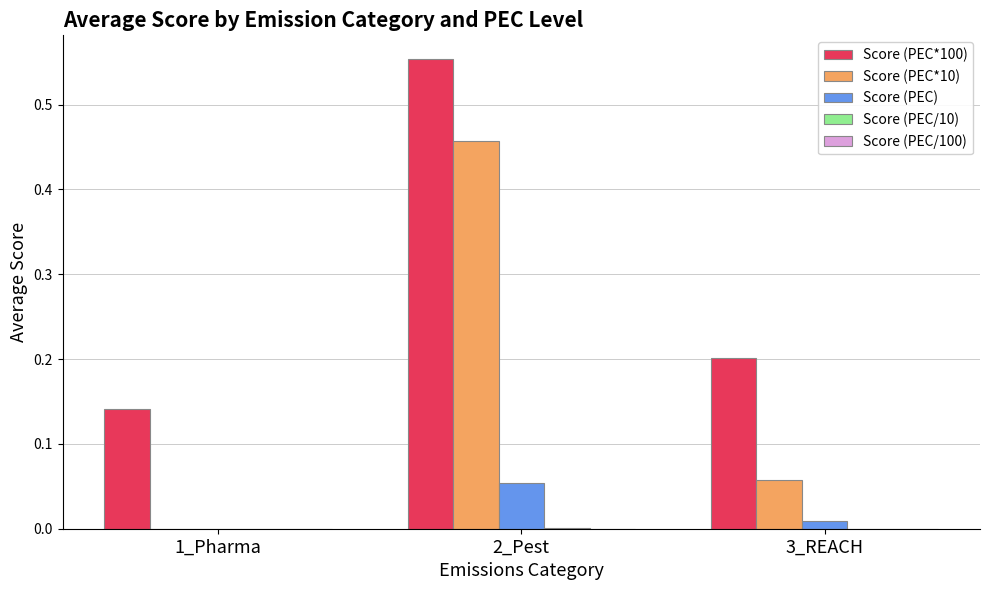

At which category is the sum across all series the highest?

2_Pest